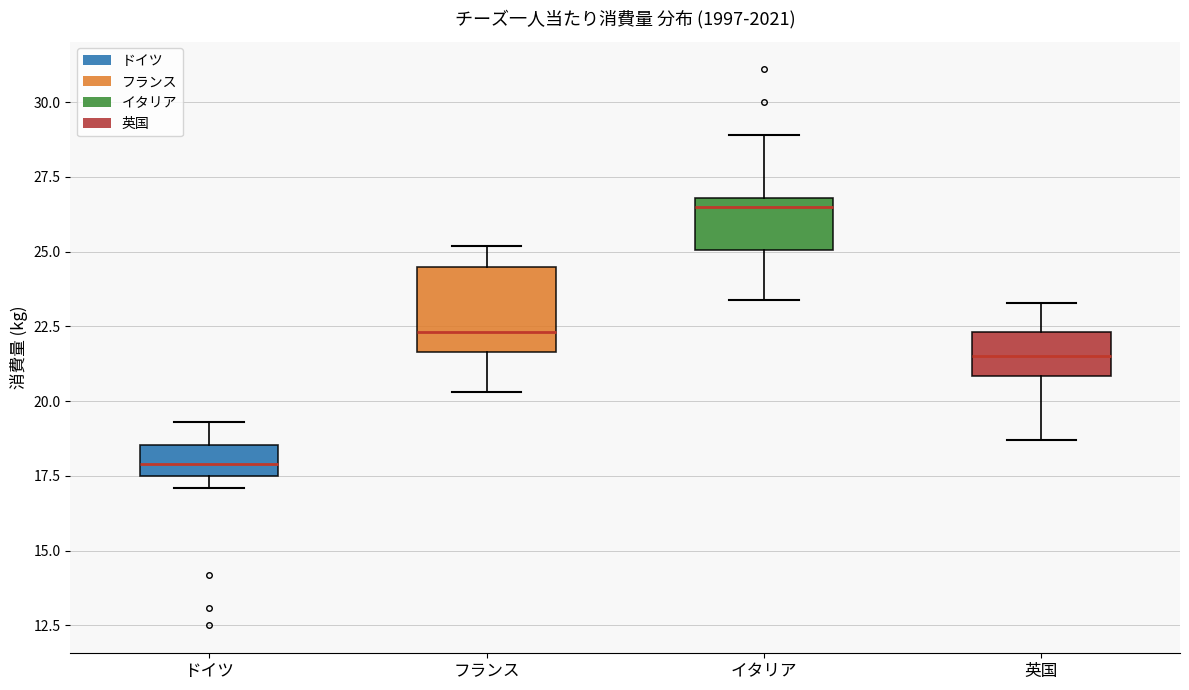

Which box has the highest median line?

イタリア